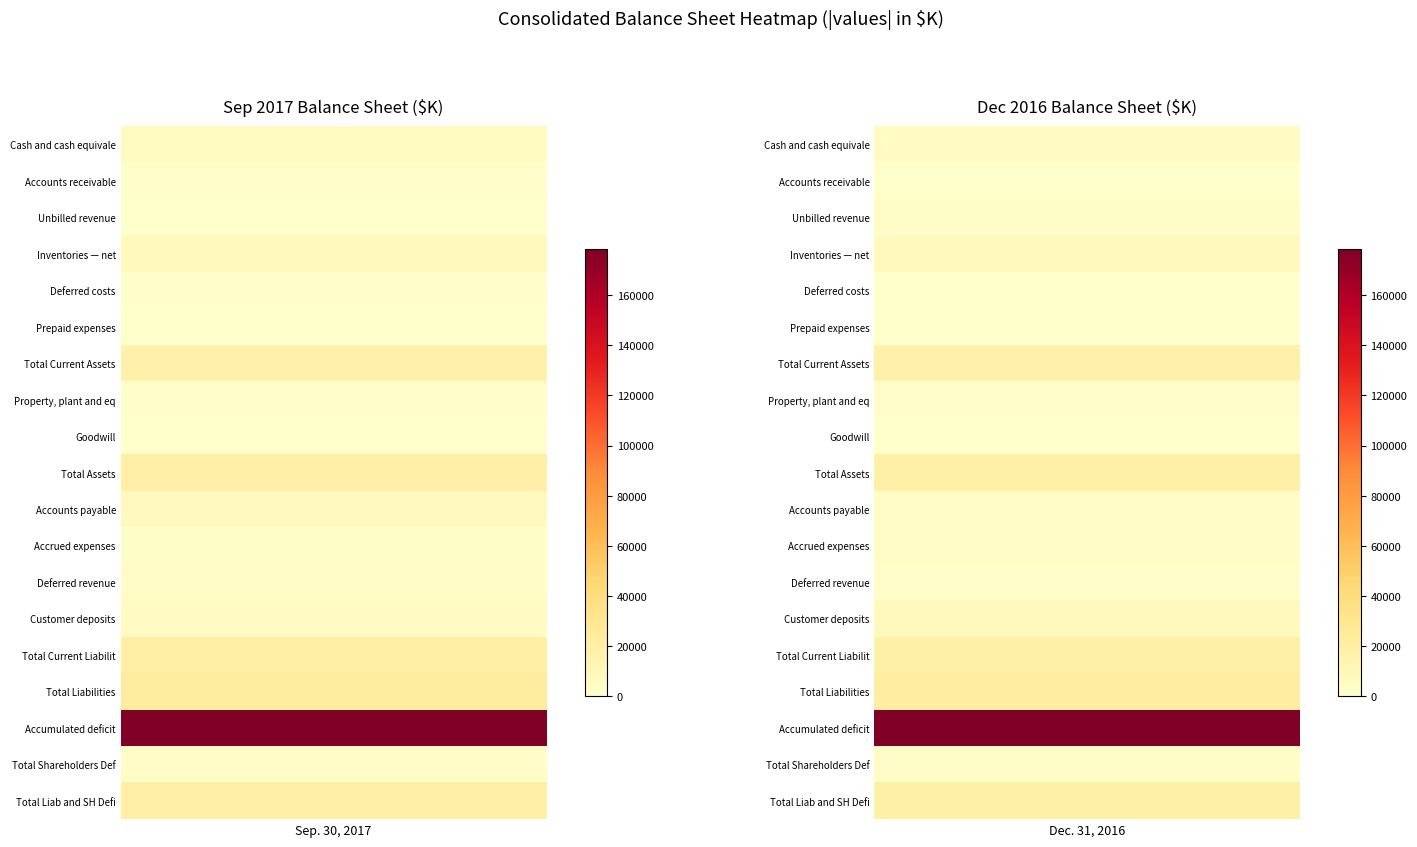

Is it true that Prepaid expenses equals 433 at 0?

True